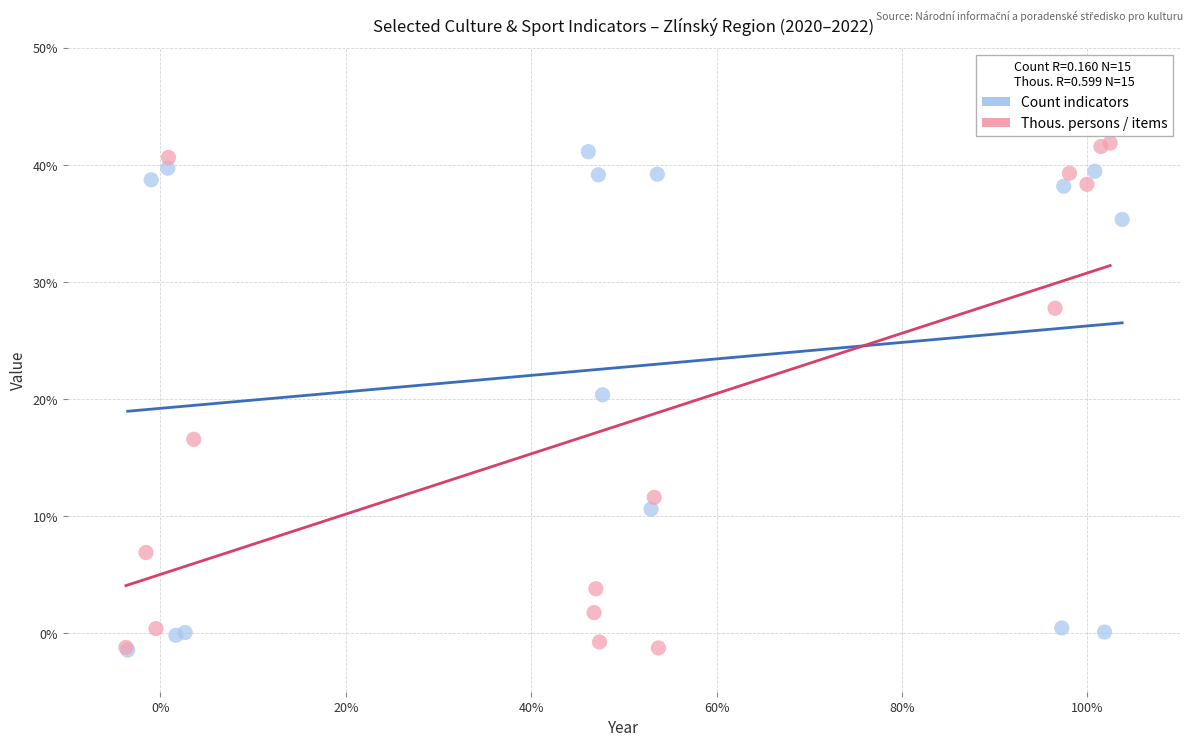

Which series reaches the maximum Y coordinate?

Thous. persons / items